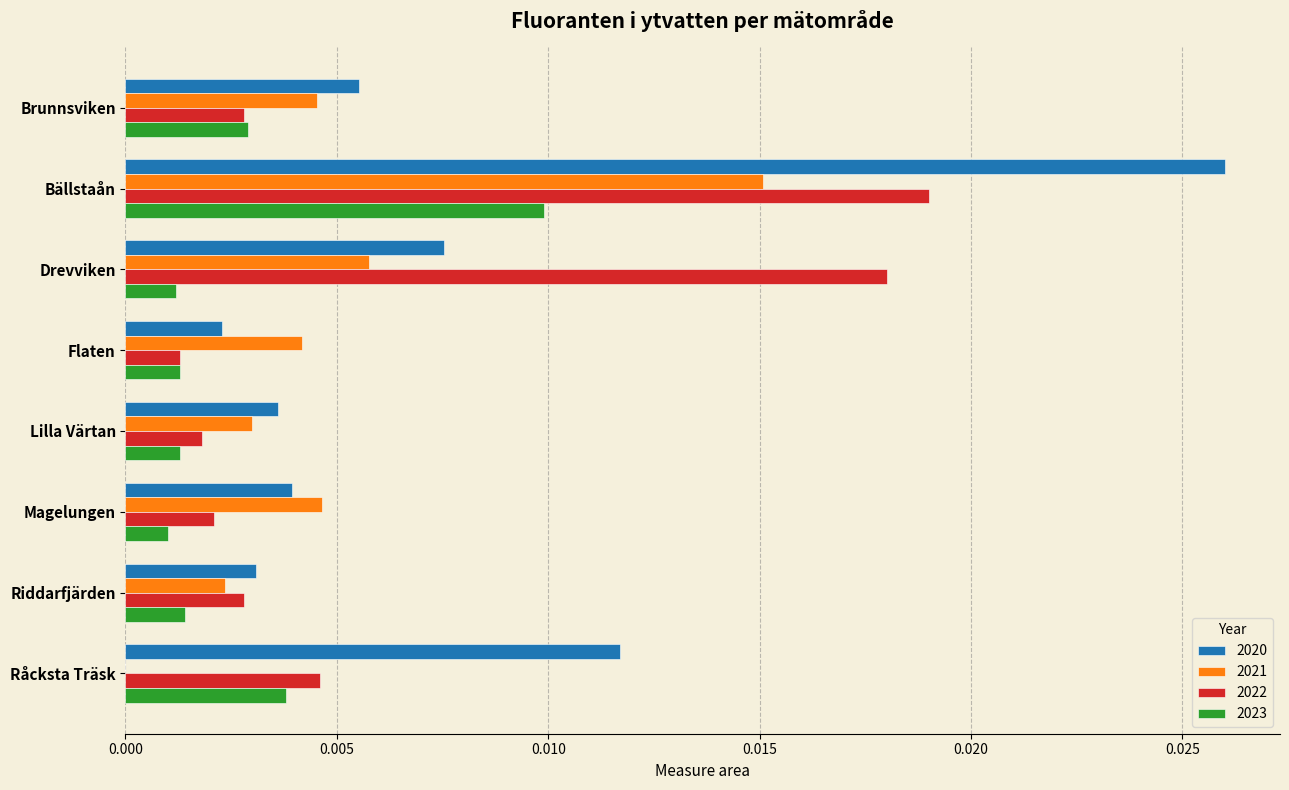

At which category is the sum across all series the highest?

Bällstaån